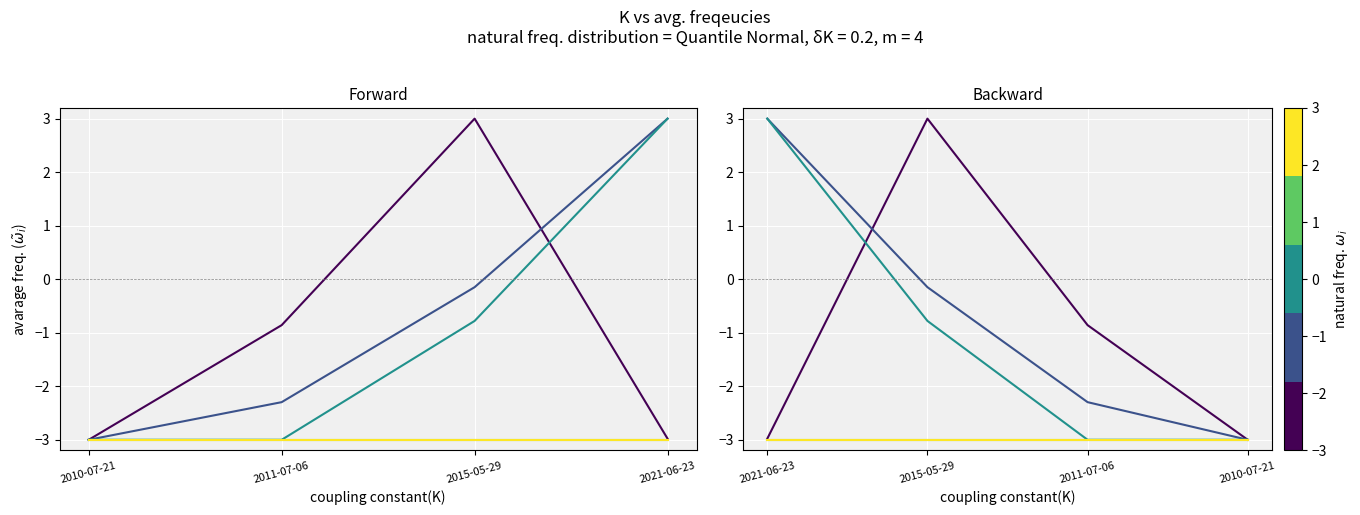

At how many categories does at least one series exceed 1?

2